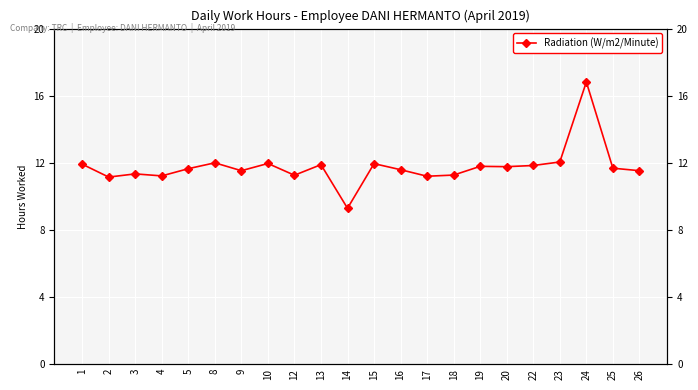

What is the sum of the values at 13 and 18?

23.2